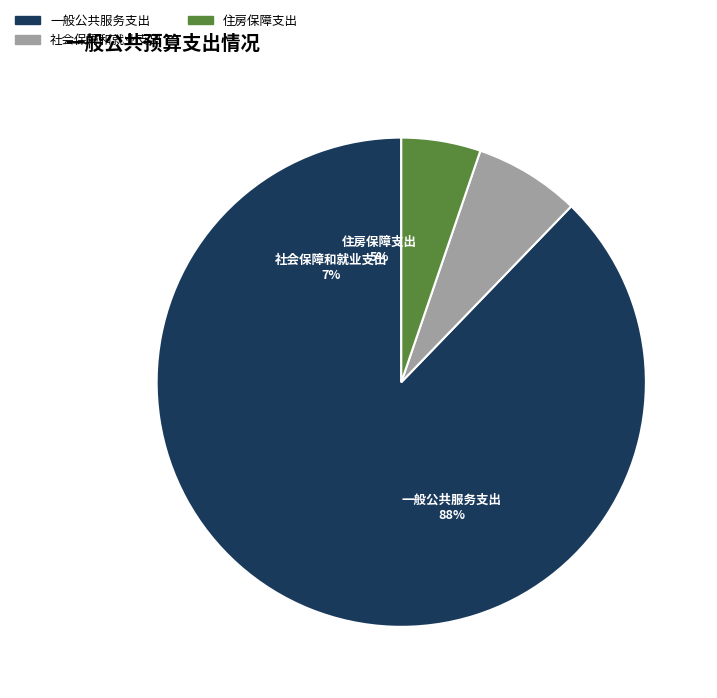

To the nearest percent, what portion does 一般公共服务支出 represent?

88%